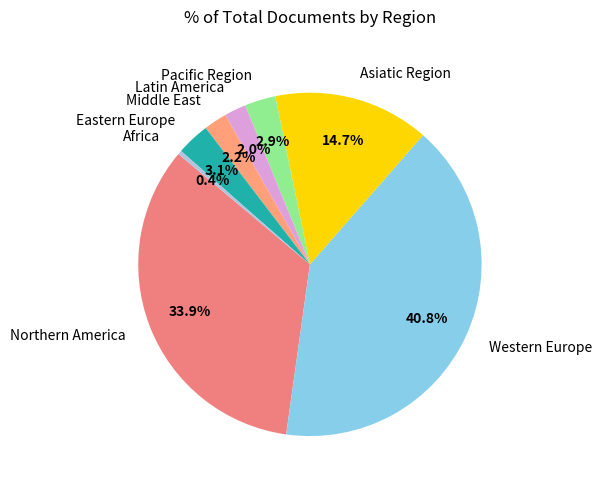

How many slices are in this pie chart?

8